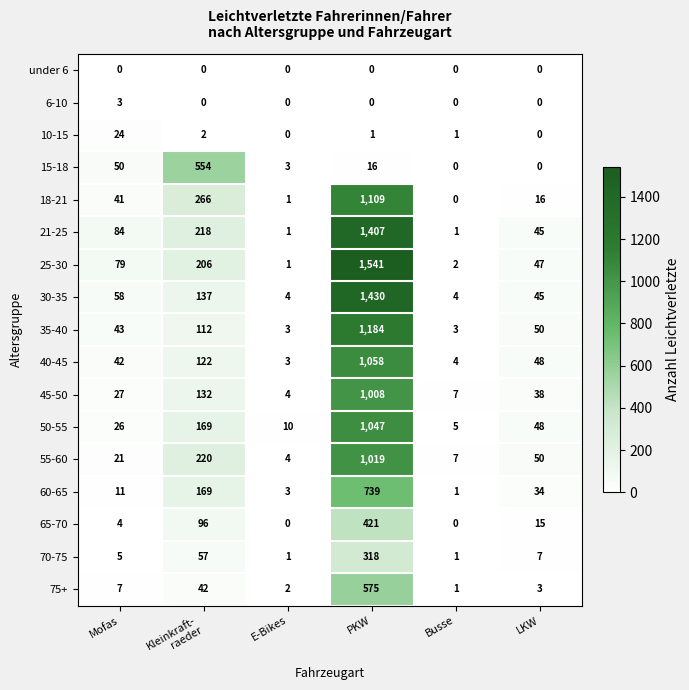

At which label does 75+ reach its minimum?

Busse